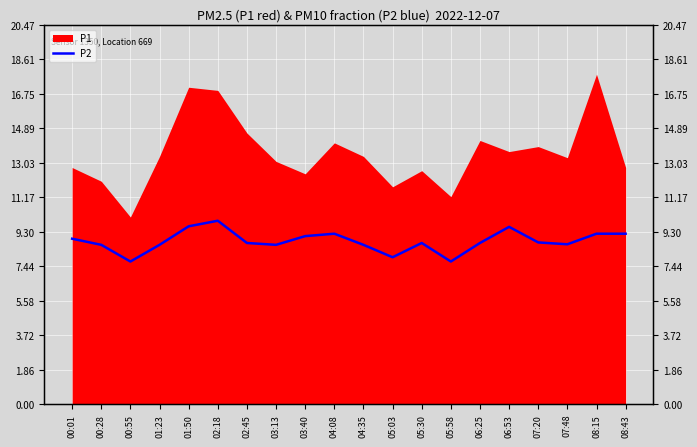

The chart shows a value of 9.6 at 06:53. True or false?

True